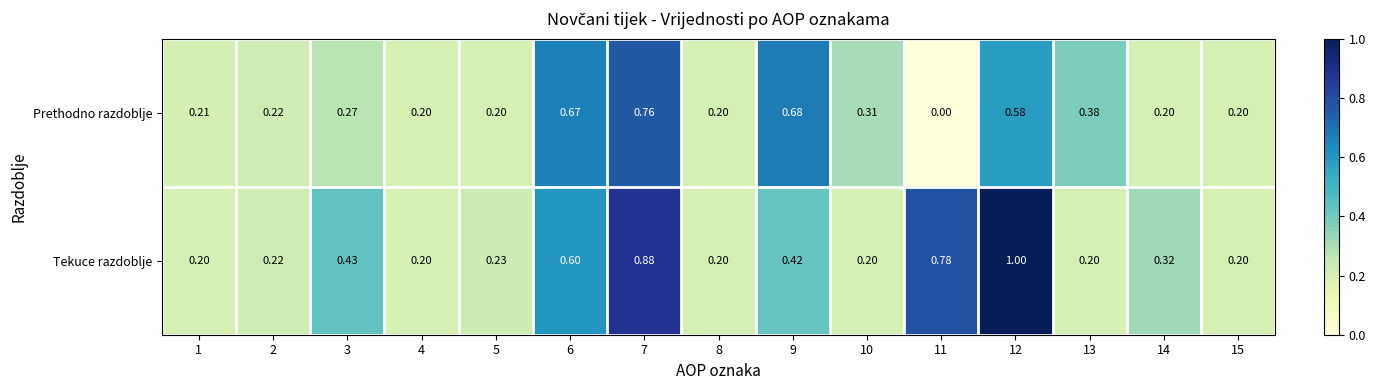

Is the value of Tekuce razdoblje at 3 greater than the value of Prethodno razdoblje at 15?

Yes